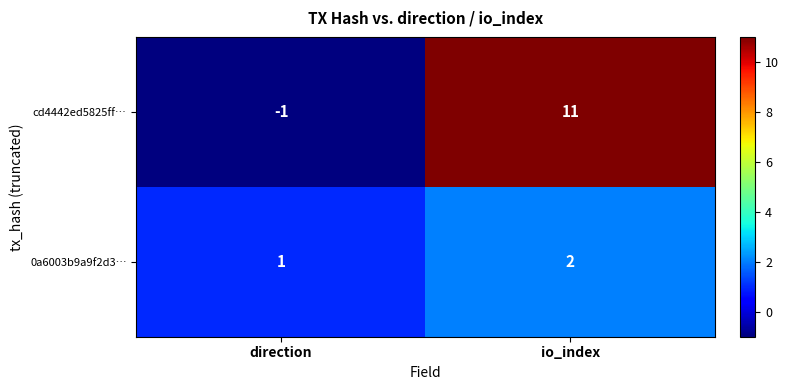

What is the spread (max minus min) of values at direction?

2